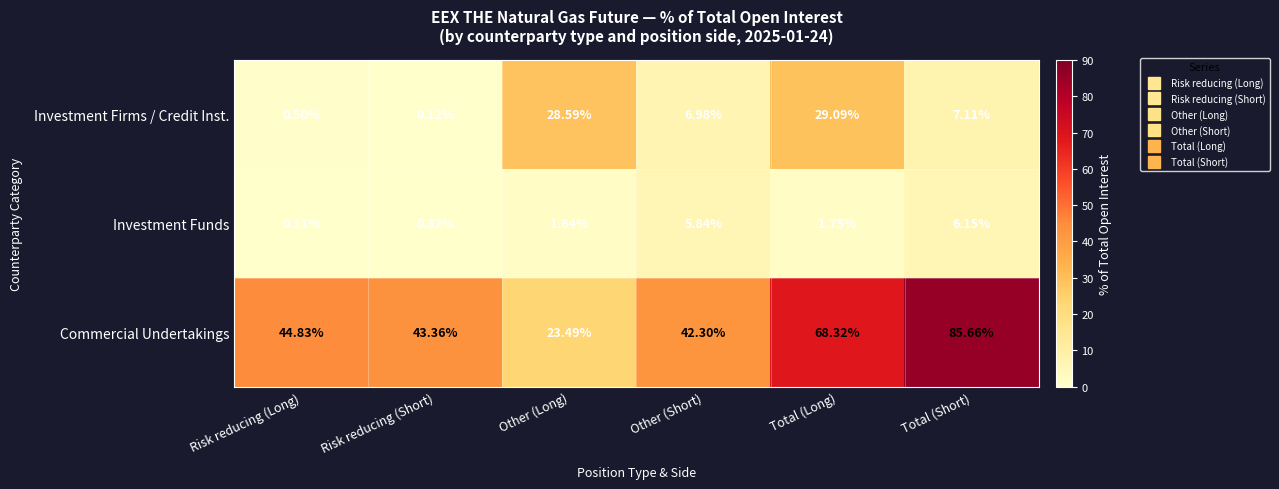

At which category is the sum across all series the highest?

Total (Long)